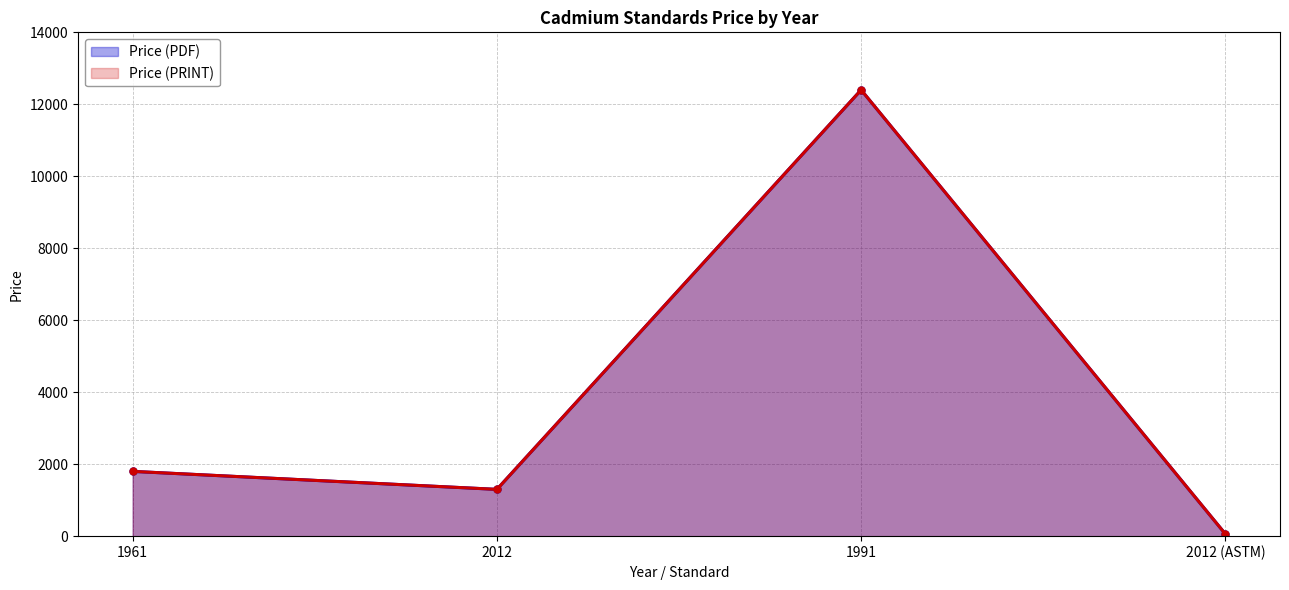

Which has a higher value, 1961 or 2012 (ASTM)?

1961